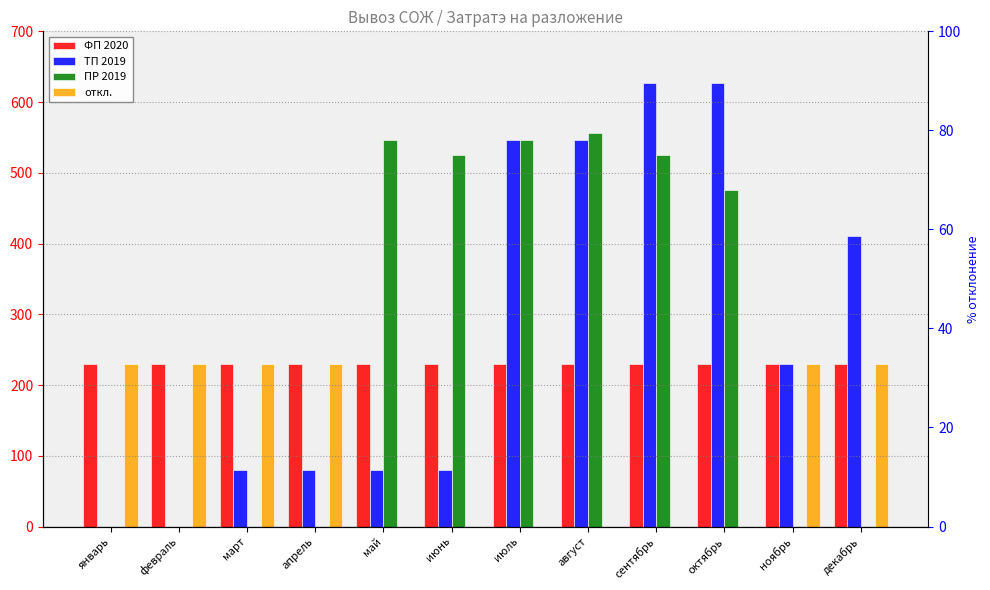

Reading left to right, transcribe all the data shown in this chart.

ФП 2020: январь=230.0	февраль=230.0	март=230.0	апрель=230.0	май=230.0	июнь=230.0	июль=230.0	август=230.0	сентябрь=230.0	октябрь=230.0	ноябрь=230.0	декабрь=230.0
ТП 2019: январь=0.0	февраль=0.0	март=80.0	апрель=80.0	май=80.0	июнь=80.0	июль=546.7	август=546.7	сентябрь=626.7	октябрь=626.7	ноябрь=230.0	декабрь=410.0
ПР 2019: январь=0.0	февраль=0.0	март=0.0	апрель=0.0	май=546.7	июнь=525.8	июль=545.8	август=556.6	сентябрь=525.0	октябрь=476.0	ноябрь=0.0	декабрь=0.0
откл.: январь=230.0	февраль=230.0	март=230.0	апрель=230.0	май=-316.7	июнь=-295.8	июль=-315.8	август=-326.6	сентябрь=-295.0	октябрь=-246.0	ноябрь=230.0	декабрь=230.0